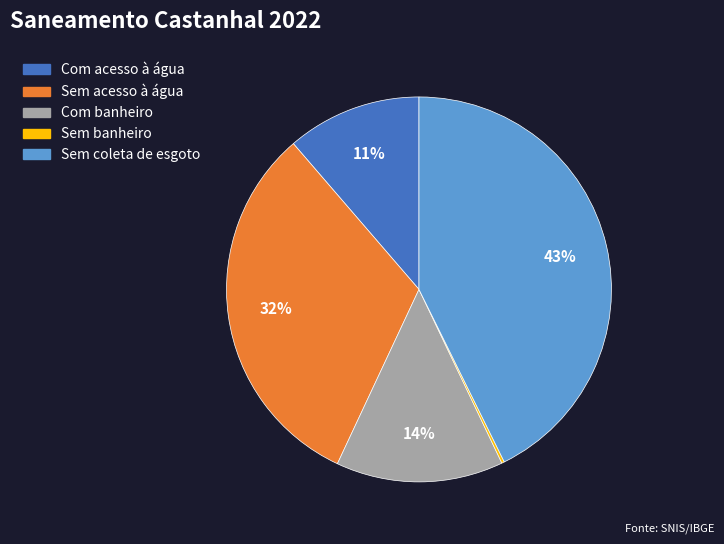

What is the largest slice in the pie chart?

Sem coleta de esgoto